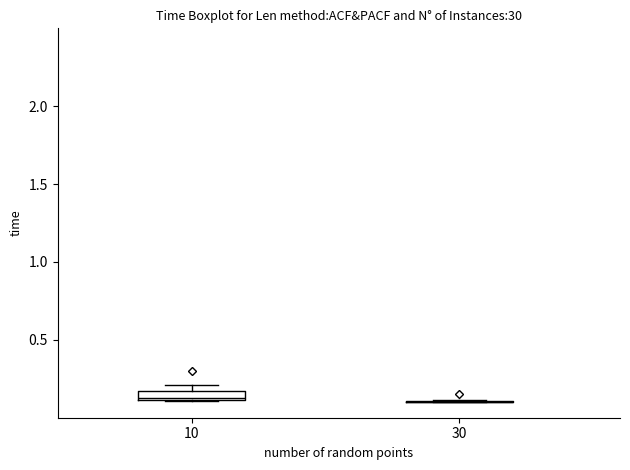

Which box is the tallest, from its lower edge to its upper edge?

10